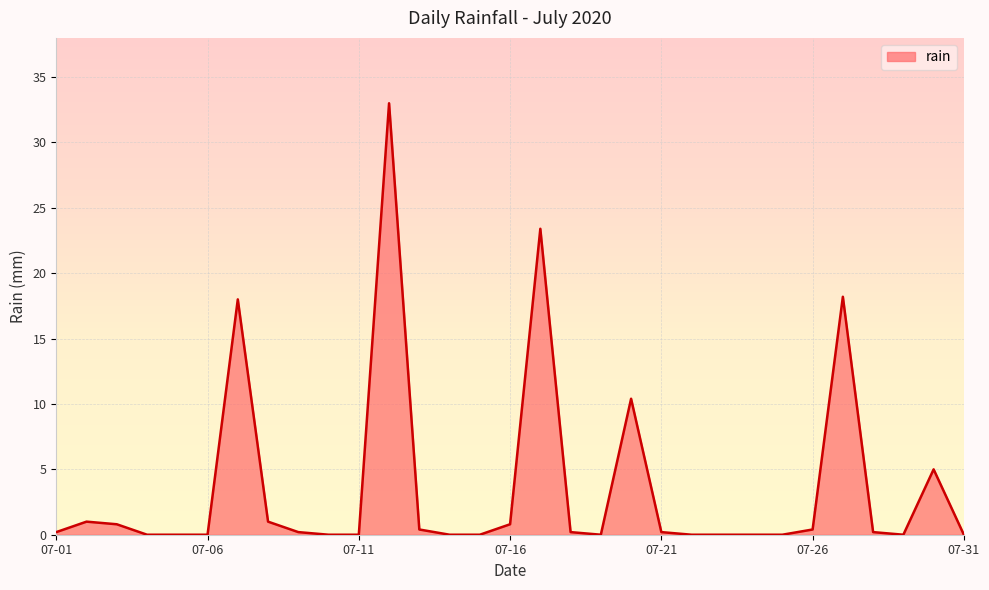

What is the average value?

3.7